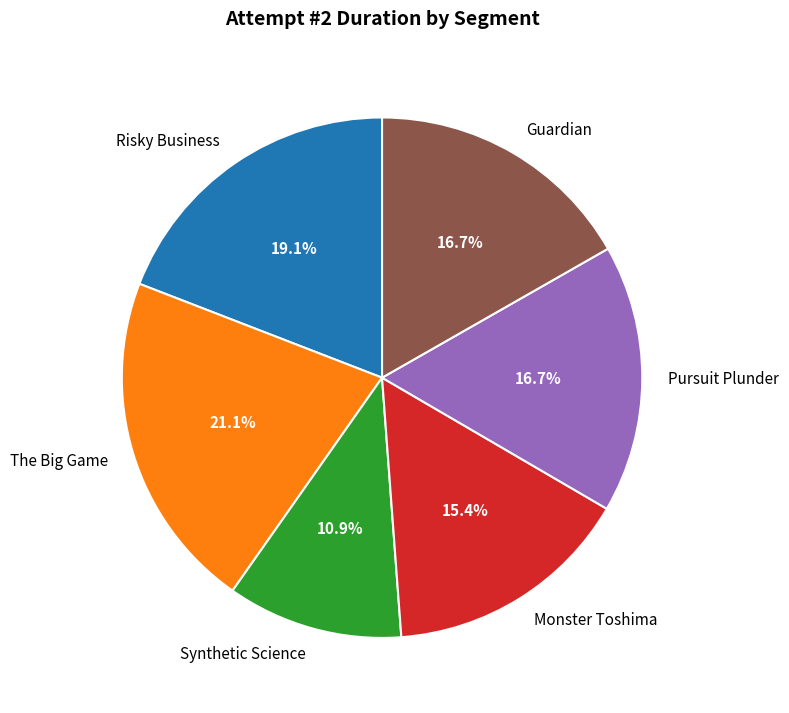

What is the largest slice in the pie chart?

The Big Game